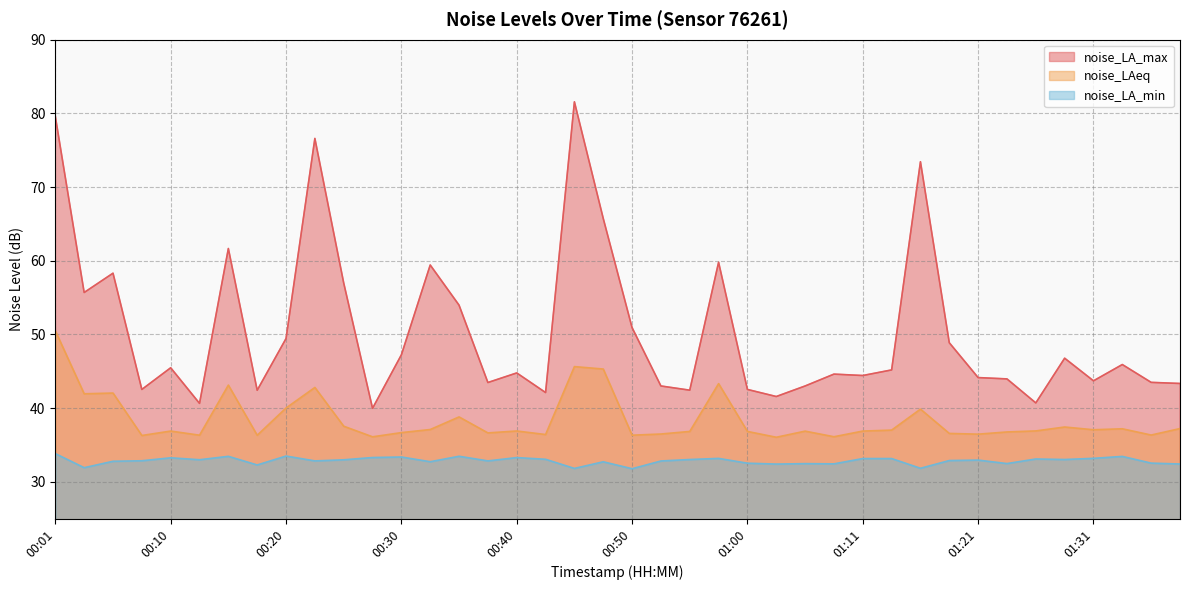

Reading left to right, extract all data points from this chart.

noise_LA_max: 00:01=79.6	00:03=55.7	00:06=58.3	00:08=42.5	00:10=45.5	00:13=40.6	00:15=61.7	00:18=42.4	00:20=49.4	00:23=76.6	00:25=57.0	00:28=40.0	00:30=47.2	00:33=59.4	00:35=54.0	00:38=43.5	00:40=44.8	00:43=42.1	00:45=81.6	00:48=65.7	00:50=50.9	00:53=43.0	00:55=42.4	00:57=59.8	01:00=42.5	01:02=41.6	01:05=43.0	01:08=44.6	01:11=44.4	01:13=45.2	01:16=73.4	01:18=48.9	01:21=44.1	01:23=44.0	01:26=40.7	01:29=46.8	01:31=43.7	01:34=45.9	01:36=43.5	01:39=43.3
noise_LAeq: 00:01=50.5	00:03=41.9	00:06=42.0	00:08=36.3	00:10=36.9	00:13=36.3	00:15=43.1	00:18=36.3	00:20=40.0	00:23=42.8	00:25=37.5	00:28=36.1	00:30=36.7	00:33=37.1	00:35=38.8	00:38=36.6	00:40=36.9	00:43=36.4	00:45=45.6	00:48=45.3	00:50=36.3	00:53=36.5	00:55=36.8	00:57=43.3	01:00=36.8	01:02=36.0	01:05=36.9	01:08=36.1	01:11=36.9	01:13=37.0	01:16=39.9	01:18=36.6	01:21=36.5	01:23=36.8	01:26=36.9	01:29=37.4	01:31=37.1	01:34=37.2	01:36=36.3	01:39=37.2
noise_LA_min: 00:01=33.8	00:03=31.9	00:06=32.8	00:08=32.9	00:10=33.2	00:13=33.0	00:15=33.5	00:18=32.3	00:20=33.5	00:23=32.8	00:25=33.0	00:28=33.3	00:30=33.4	00:33=32.7	00:35=33.5	00:38=32.8	00:40=33.3	00:43=33.0	00:45=31.8	00:48=32.7	00:50=31.8	00:53=32.8	00:55=33.0	00:57=33.2	01:00=32.5	01:02=32.4	01:05=32.5	01:08=32.4	01:11=33.1	01:13=33.1	01:16=31.8	01:18=32.9	01:21=32.9	01:23=32.5	01:26=33.1	01:29=33.0	01:31=33.2	01:34=33.4	01:36=32.5	01:39=32.4